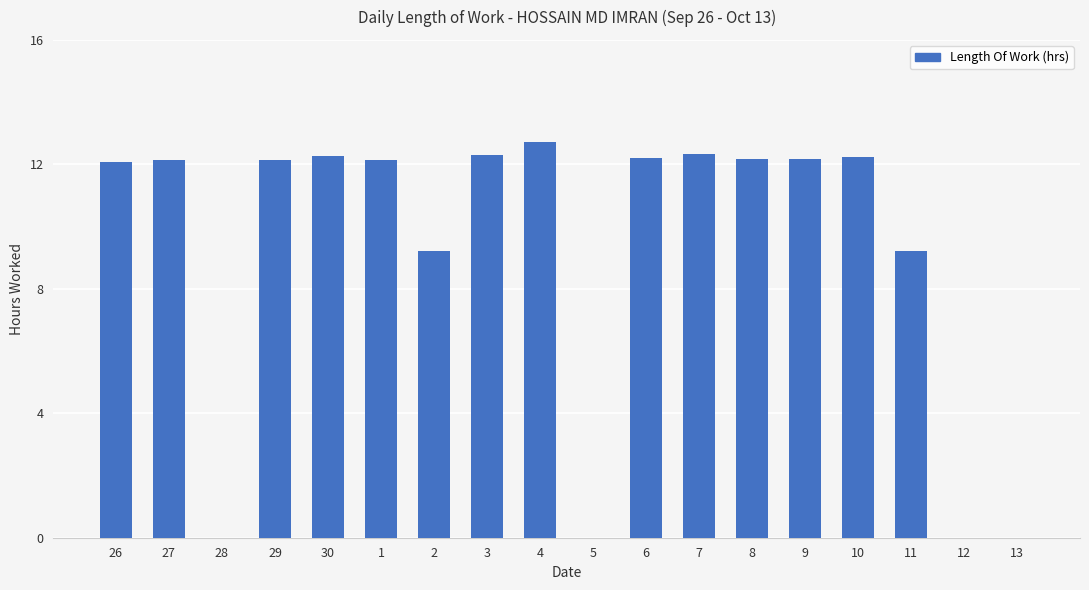

Does the chart contain stacked bars?

No